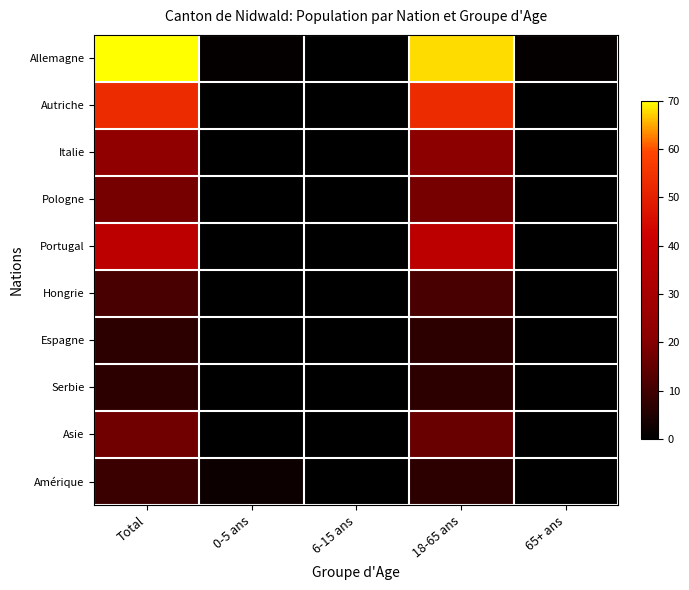

Which series has the largest total across all categories?

Allemagne